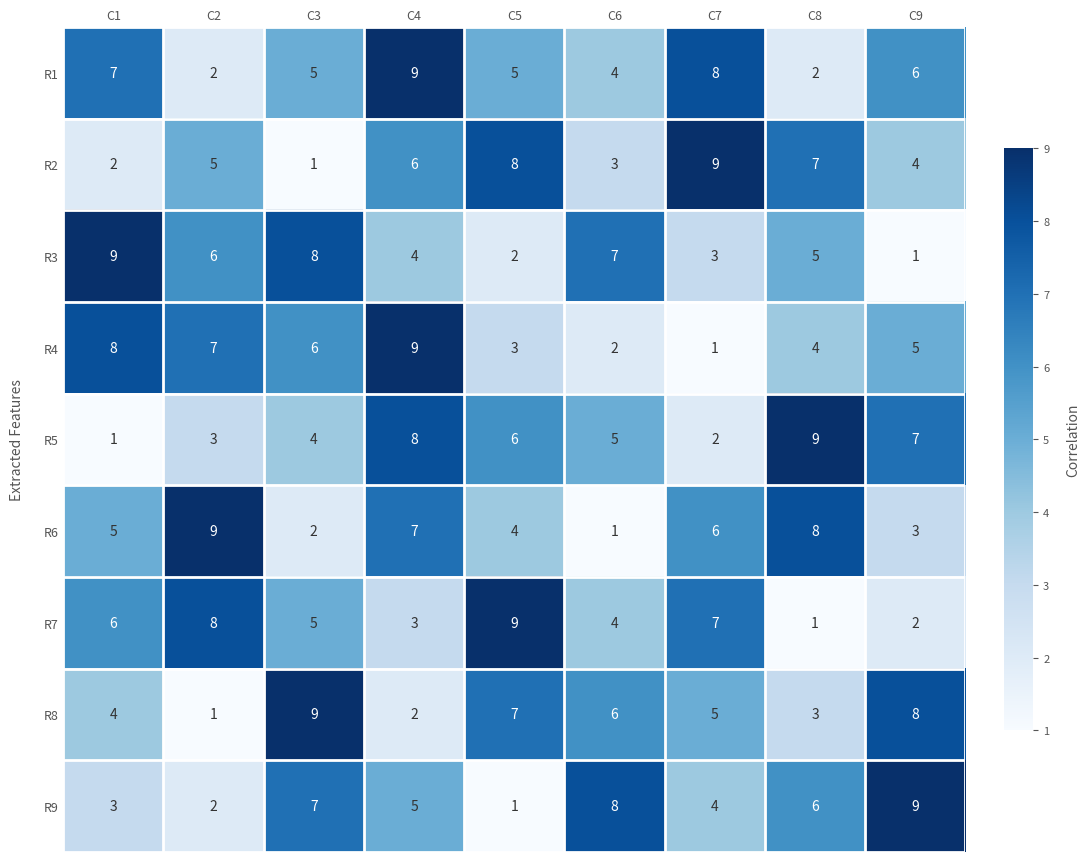

Where does the R5 series first go above 5?

C4